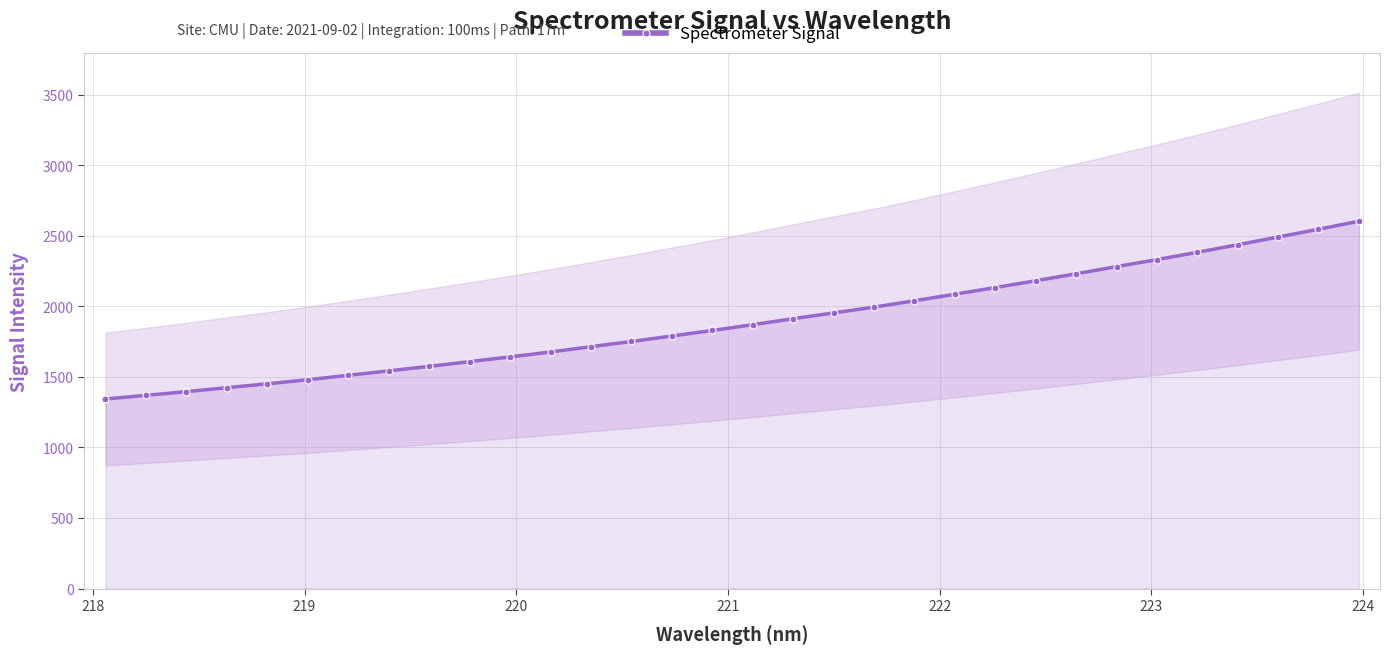

Does the chart display data point markers on the line(s)?

Yes